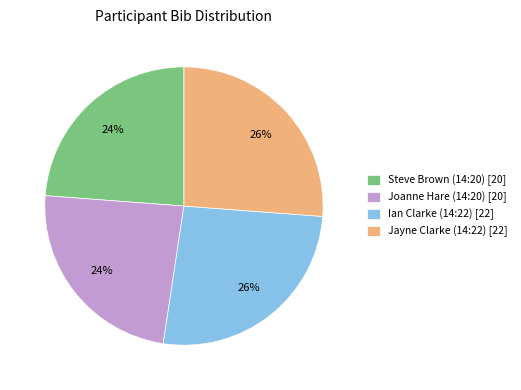

Is it true that Joanne Hare (14:20) is 14% of the pie?

False